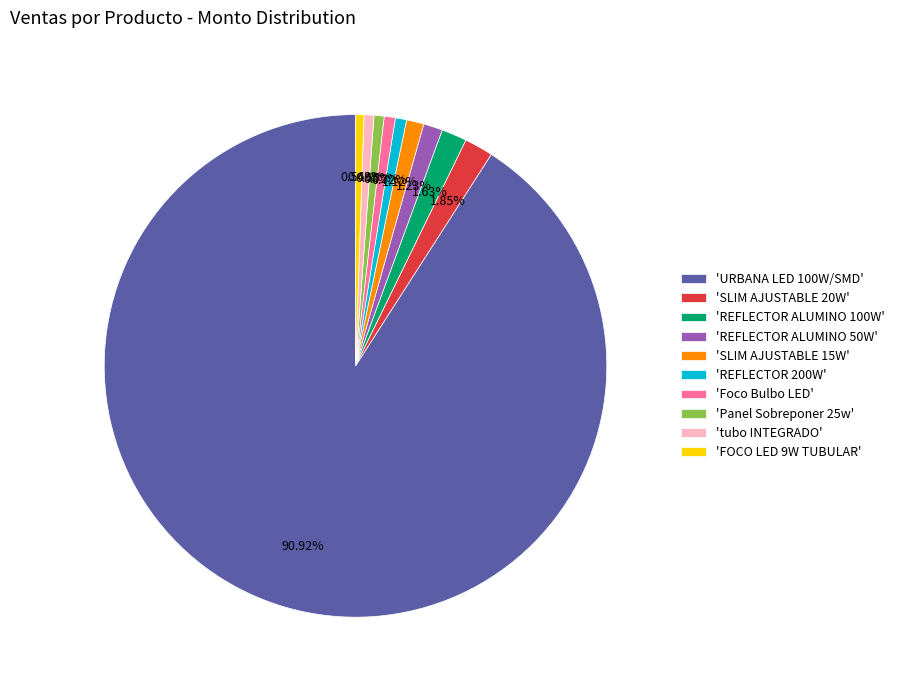

Which has a higher value, 'FOCO LED 9W TUBULAR' or 'REFLECTOR ALUMINO 100W'?

'REFLECTOR ALUMINO 100W'